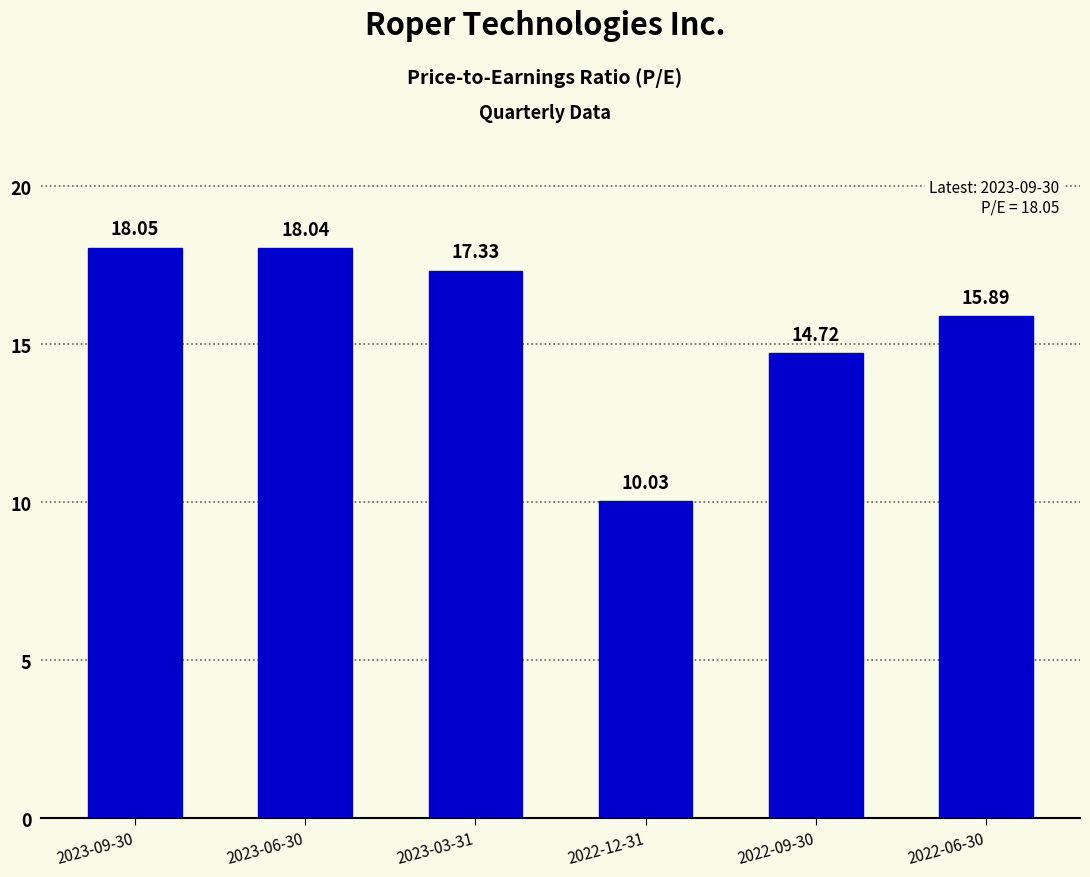

Reading right to left, list all the values displayed in this chart.

2022-06-30=15.9	2022-09-30=14.7	2022-12-31=10.0	2023-03-31=17.3	2023-06-30=18.0	2023-09-30=18.1